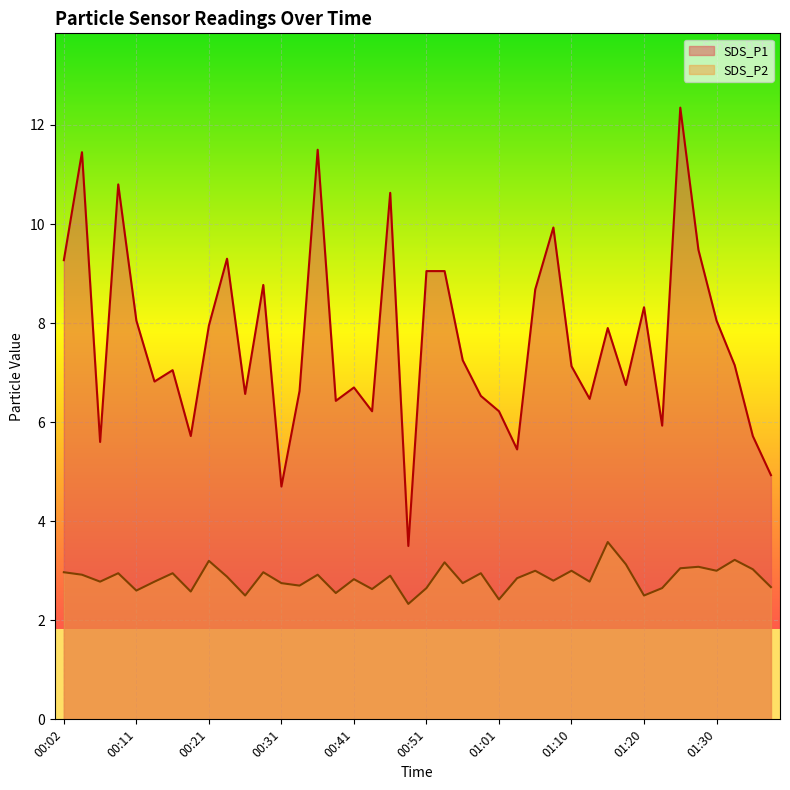

List the labels in order of SDS_P2 value, largest first.

01:15, 01:32, 00:21, 00:53, 01:18, 01:27, 01:25, 01:35, 01:05, 01:10, 01:30, 00:02, 00:28, 00:09, 00:16, 00:58, 00:04, 00:36, 00:46, 00:24, 01:03, 00:41, 01:08, 00:07, 00:14, 01:13, 00:31, 00:56, 00:33, 01:37, 00:51, 01:23, 00:43, 00:11, 00:19, 00:38, 00:26, 01:20, 01:01, 00:48